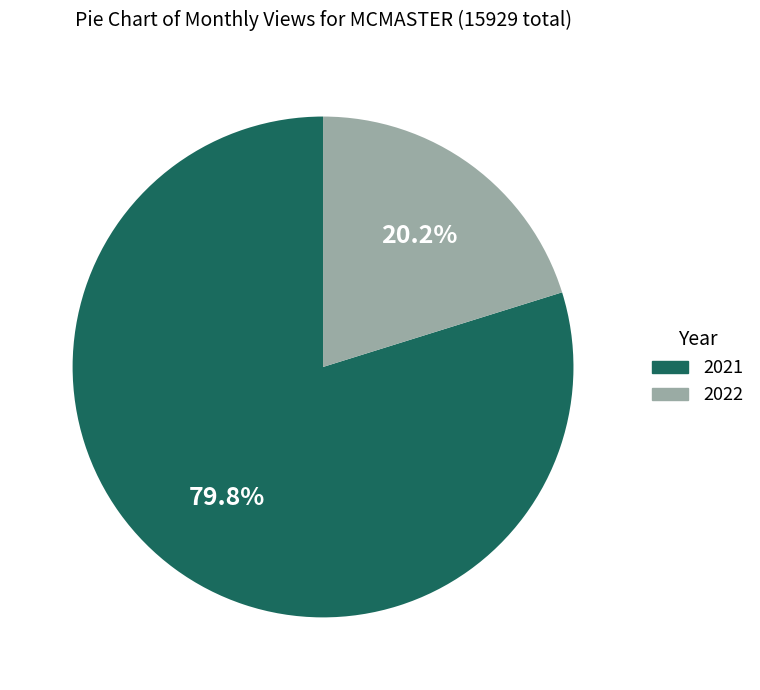

How many segments does this pie chart have?

2